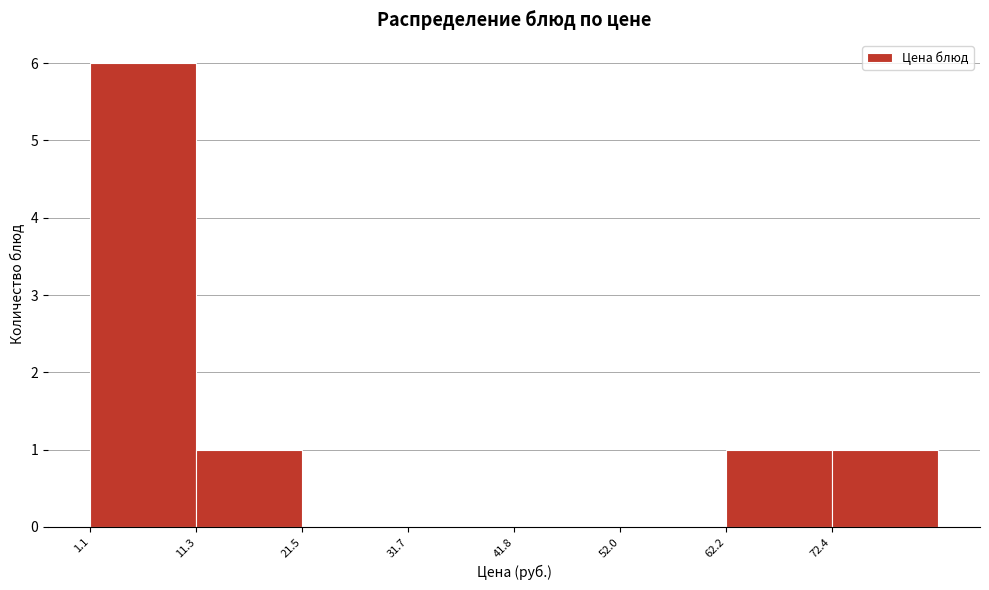

What is the height of the bar covering 2 to 12 on the x-axis? Neither the bar edges nor the heights are printed on the chart, so give them approximately, as read against the axes.

6